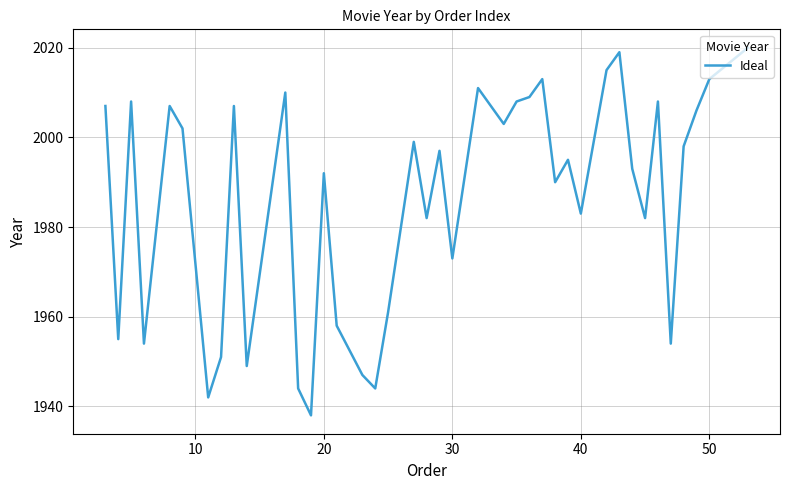

Reading left to right, what are all the values shown in this chart?

2007	1955	2008	1954	2007	2002	1942	1951	2007	1949	2010	1944	1938	1992	1958	1947	1944	1961	1999	1982	1997	1973	2011	2003	2008	2009	2013	1990	1995	1983	2015	2019	1993	1982	2008	1954	1998	2006	2013	2020